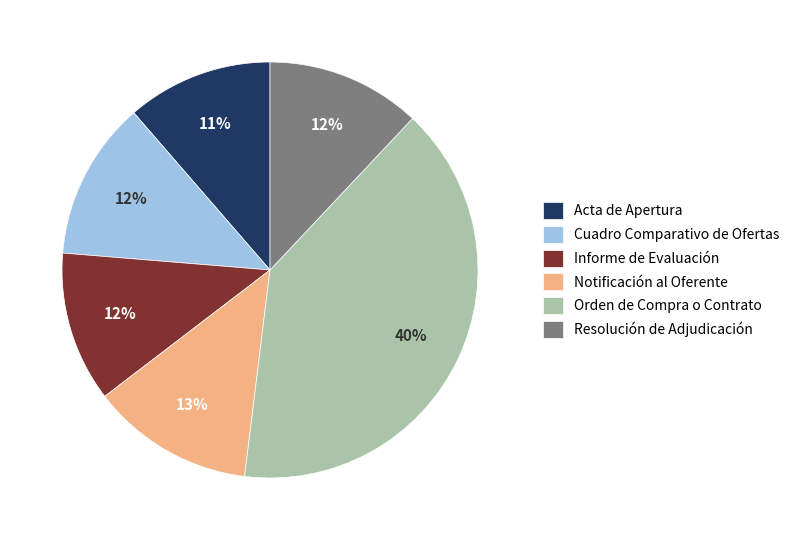

The Acta de Apertura slice represents 11% of the pie. True or false?

True